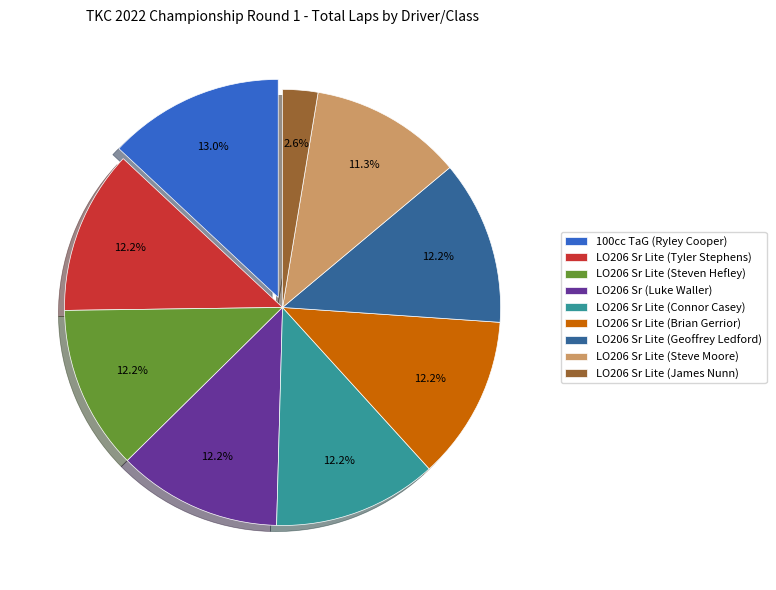

Is the sum of 100cc TaG (Ryley Cooper) and LO206 Sr Lite (Steven Hefley) greater than half?

No